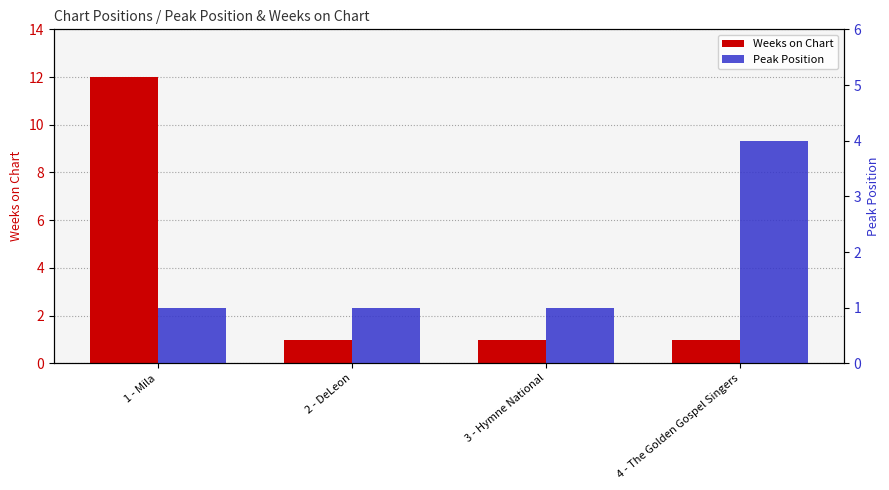

Reading left to right, transcribe all the data shown in this chart.

Weeks on Chart: 12	1	1	1
Peak Position: 1	1	1	4